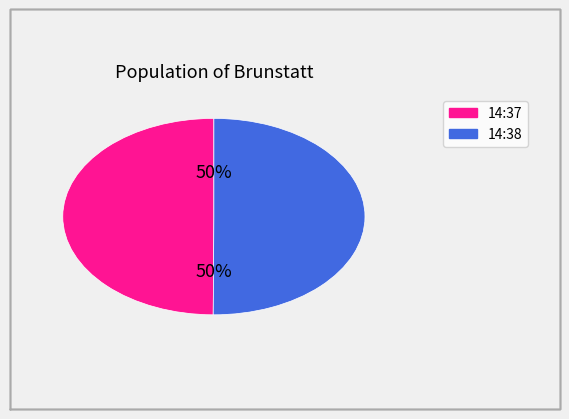

To the nearest percent, what is the average slice percentage?

50%